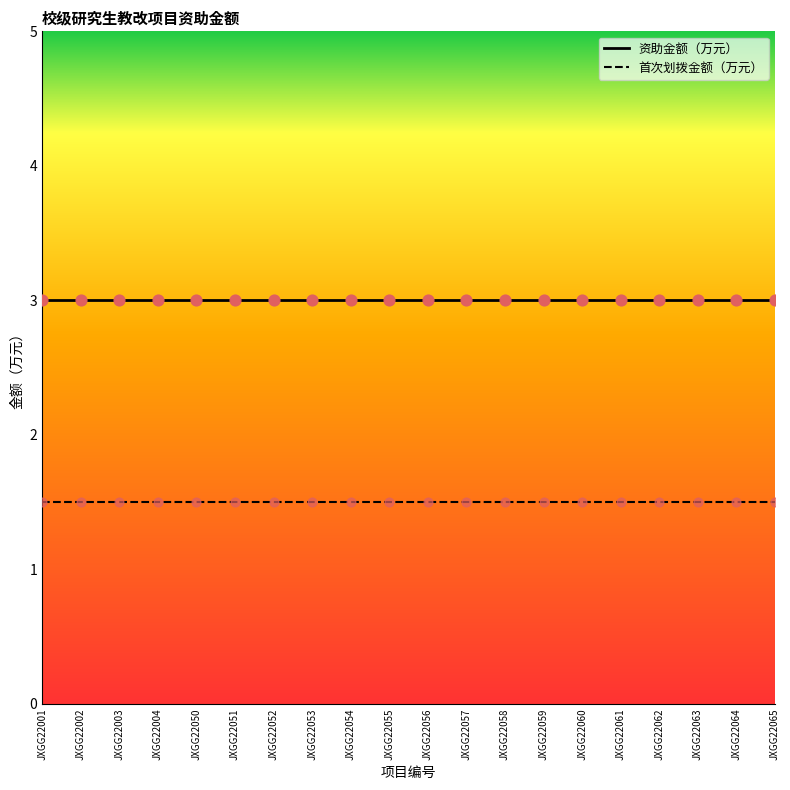

True or false: 资助金额（万元） and 首次划拨金额（万元） cross at least once.

False